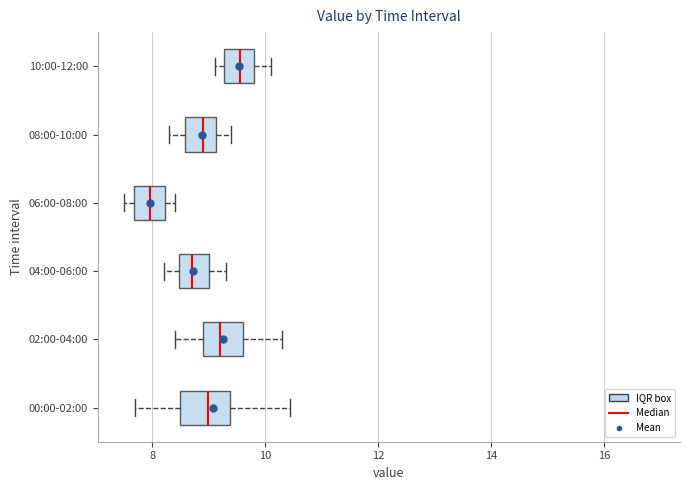

Reading bottom to top, transcribe this box plot: for each box, give where its median line is, the range the box spans, and where its two whiskers end, as read against the x-axis. The values are not printed on the chart, so give them approximately, as read against the axis.

00:00-02:00: median 9.0, box 8.4 to 9.4, whiskers 7.8 to 10.4
02:00-04:00: median 9.2, box 9.0 to 9.6, whiskers 8.4 to 10.4
04:00-06:00: median 8.8, box 8.4 to 9.0, whiskers 8.2 to 9.4
06:00-08:00: median 8.0, box 7.6 to 8.2, whiskers 7.6 (just left of the box's left edge) to 8.4
08:00-10:00: median 9.0, box 8.6 to 9.2, whiskers 8.4 to 9.4
10:00-12:00: median 9.6, box 9.2 to 9.8, whiskers 9.2 (just left of the box's left edge) to 10.2